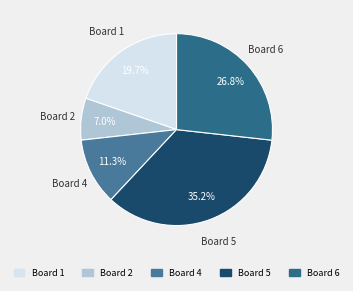

Count the number of slices in the pie.

5